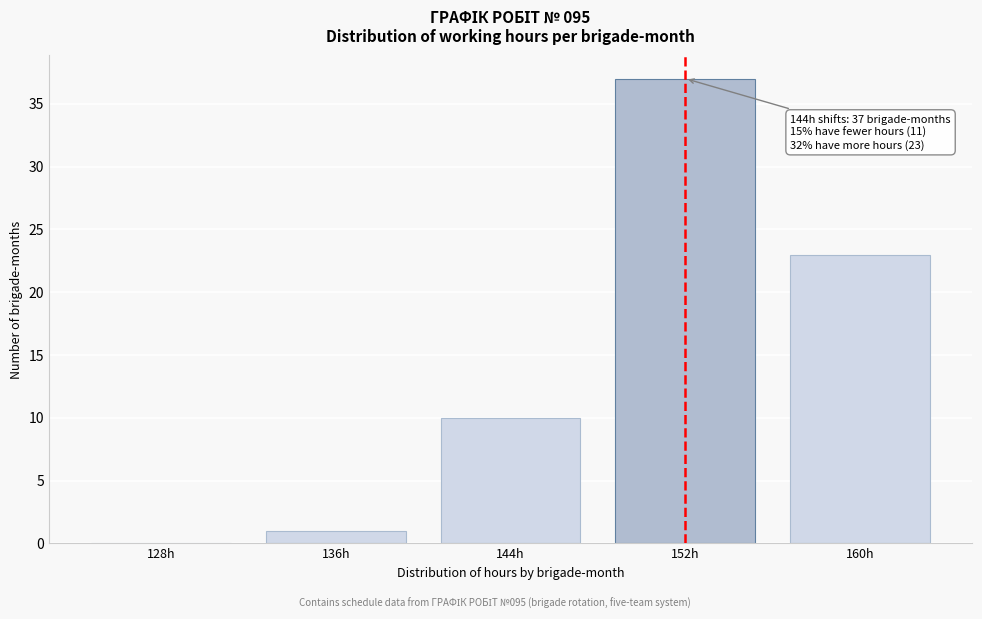

Reading left to right, transcribe all the data shown in this chart.

128h=0	136h=1	144h=10	152h=37	160h=23